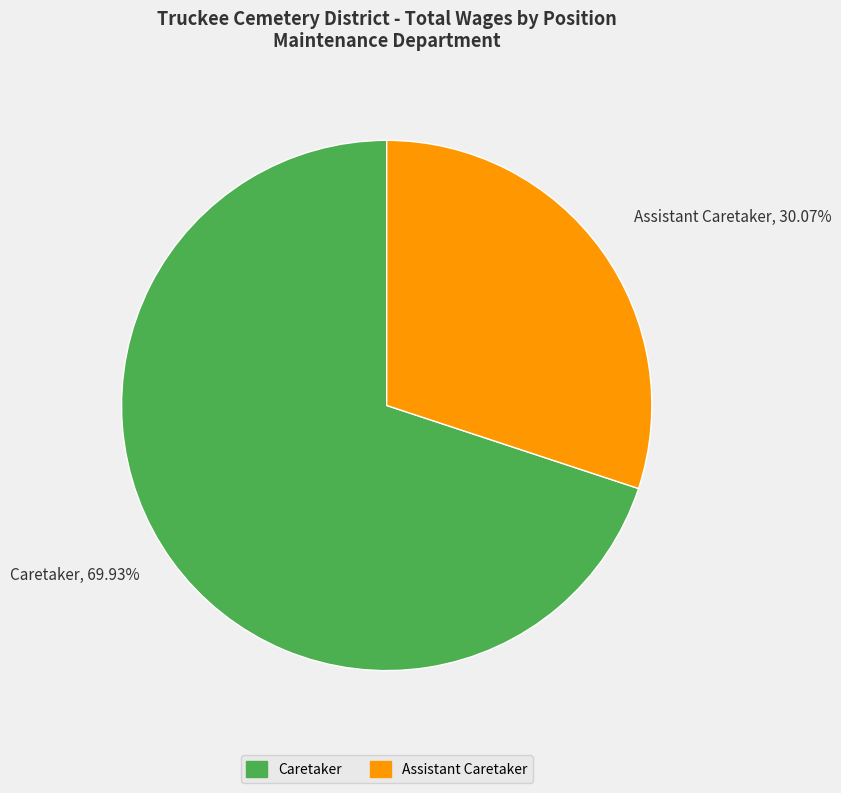

Which category has the biggest portion of the pie?

Caretaker